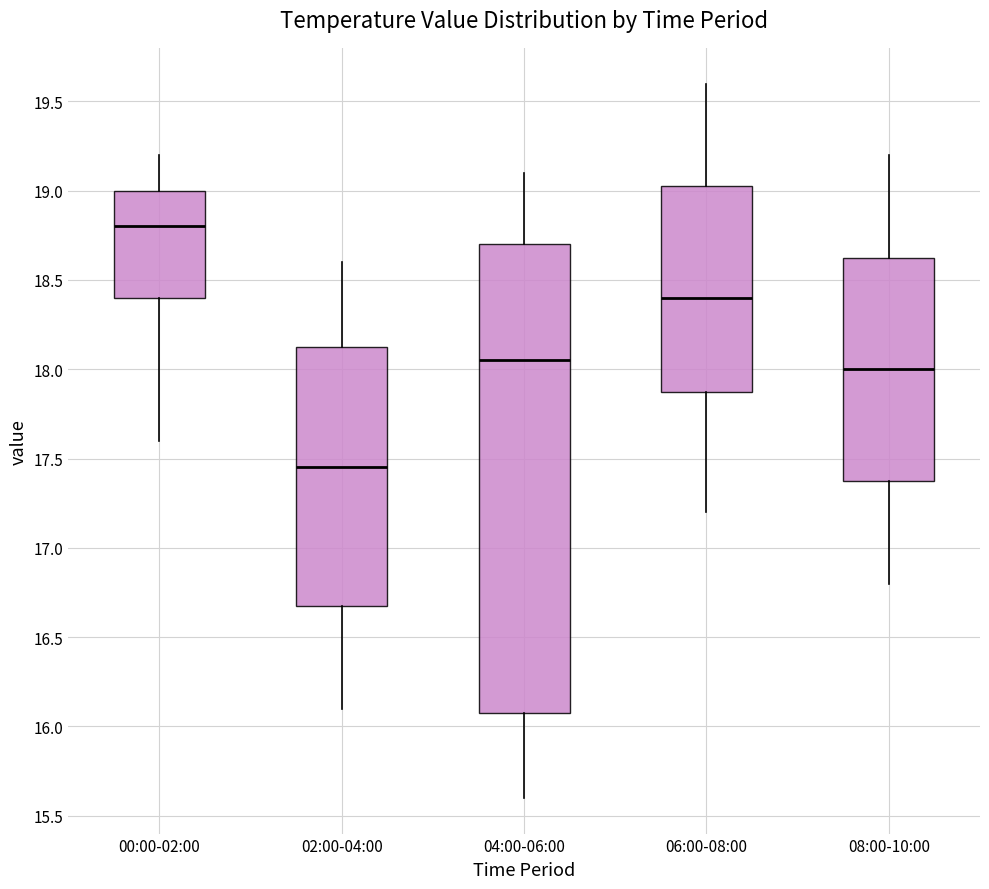

Reading left to right, transcribe this box plot: for each box, give where its median line is, the range the box spans, and where its two whiskers end, as read against the y-axis. The values are not printed on the chart, so give them approximately, as read against the axis.

00:00-02:00: median 18.80, box 18.40 to 19.00, whiskers 17.60 to 19.20
02:00-04:00: median 17.45, box 16.70 to 18.15, whiskers 16.10 to 18.60
04:00-06:00: median 18.05, box 16.10 to 18.70, whiskers 15.60 to 19.10
06:00-08:00: median 18.40, box 17.90 to 19.05, whiskers 17.20 to 19.60
08:00-10:00: median 18.00, box 17.40 to 18.65, whiskers 16.80 to 19.20